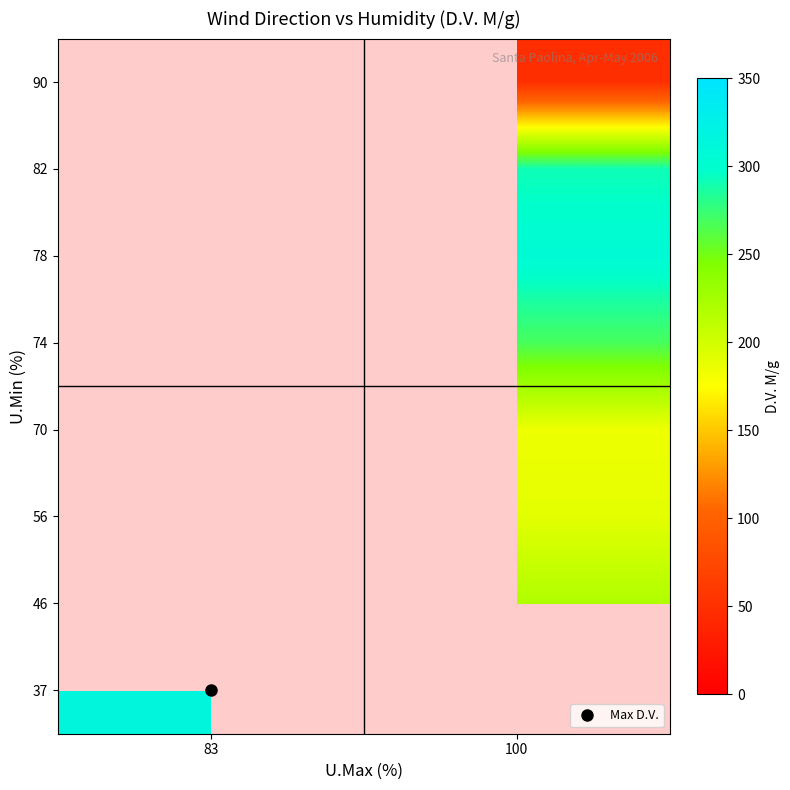

Between 83 and 100, which is larger?

100